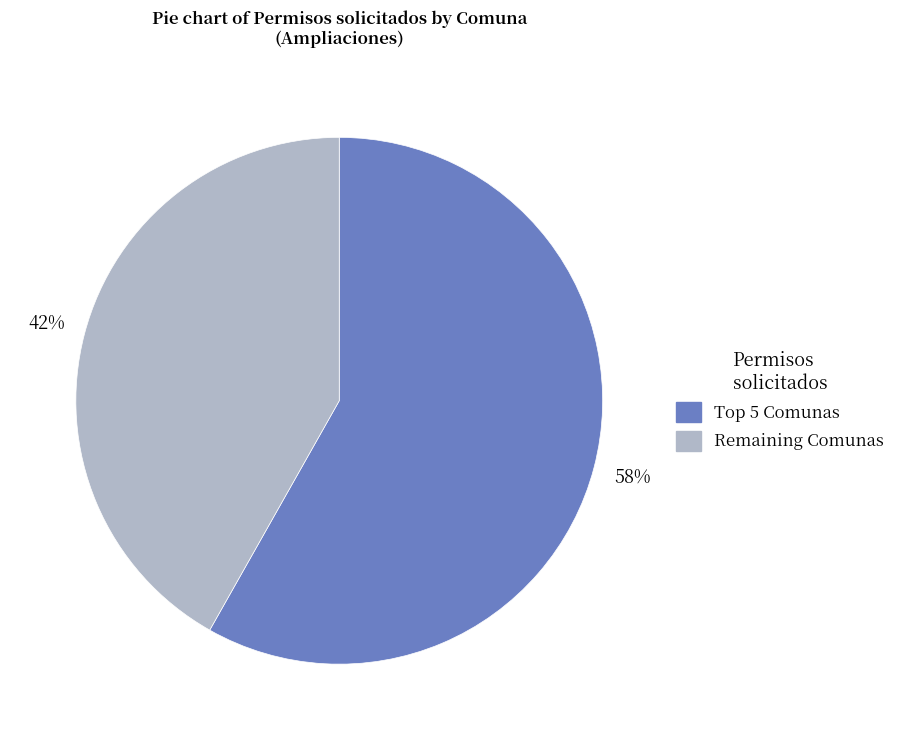

To the nearest percent, what is the difference between the largest and smallest slice percentages?

16%